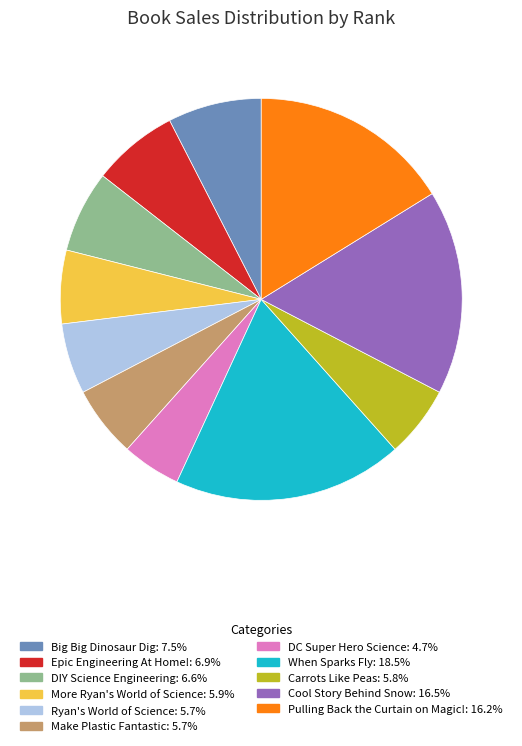

Is there a majority slice in this chart?

No